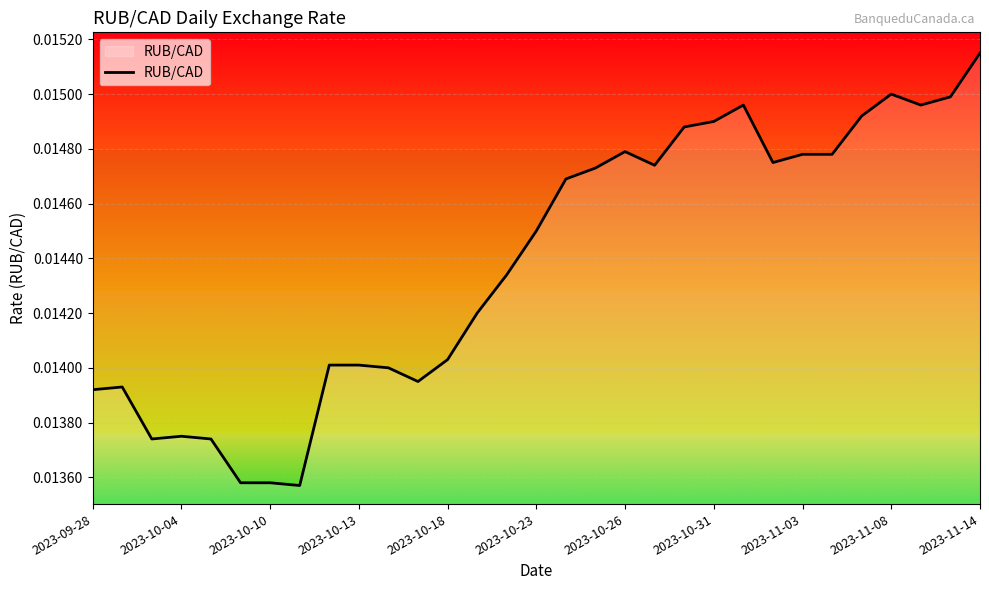

At which category does the chart reach its peak across all series?

2023-11-14